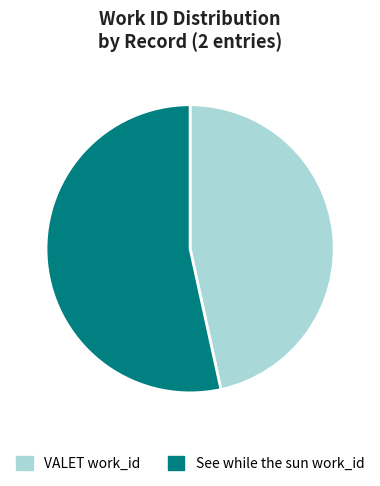

Approximately how many times larger is the value at See while the sun work_id compared to VALET work_id?

1.1